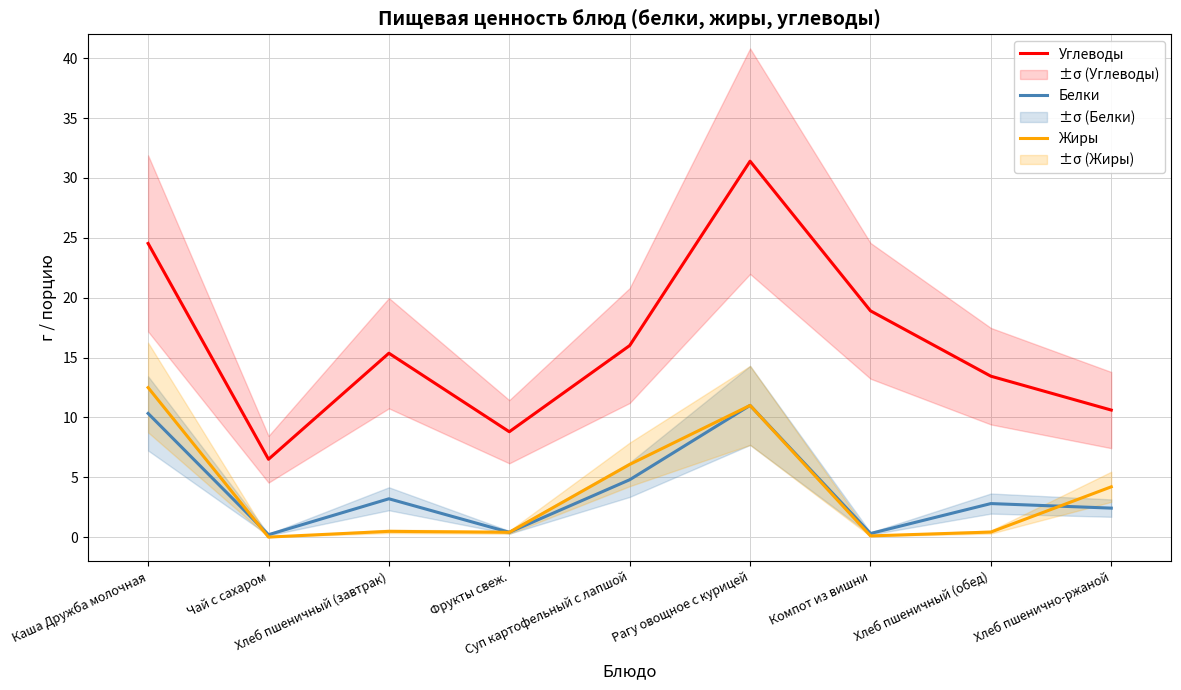

At which category does Углеводы reach its first local peak?

Хлеб пшеничный (завтрак)